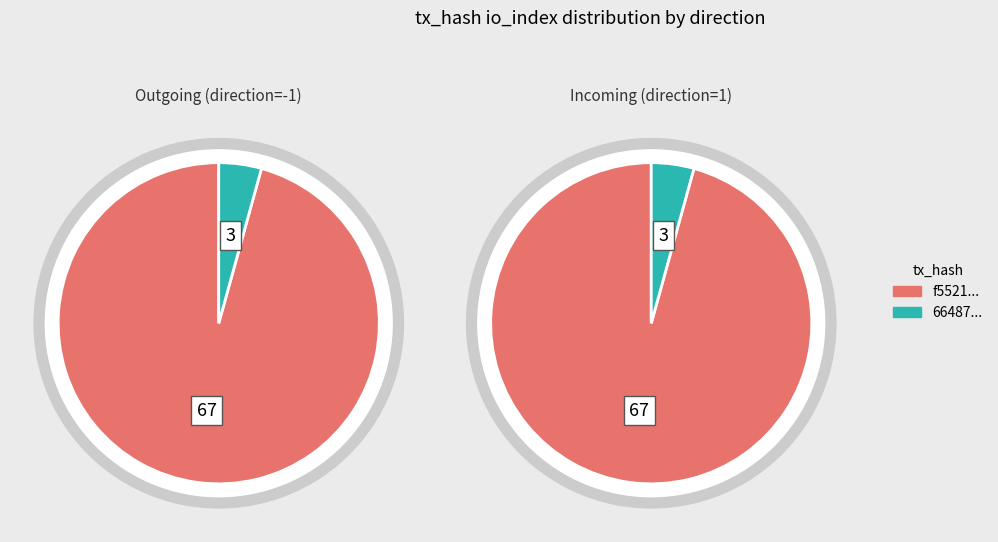

Is it true that value is 54% of the pie?

False